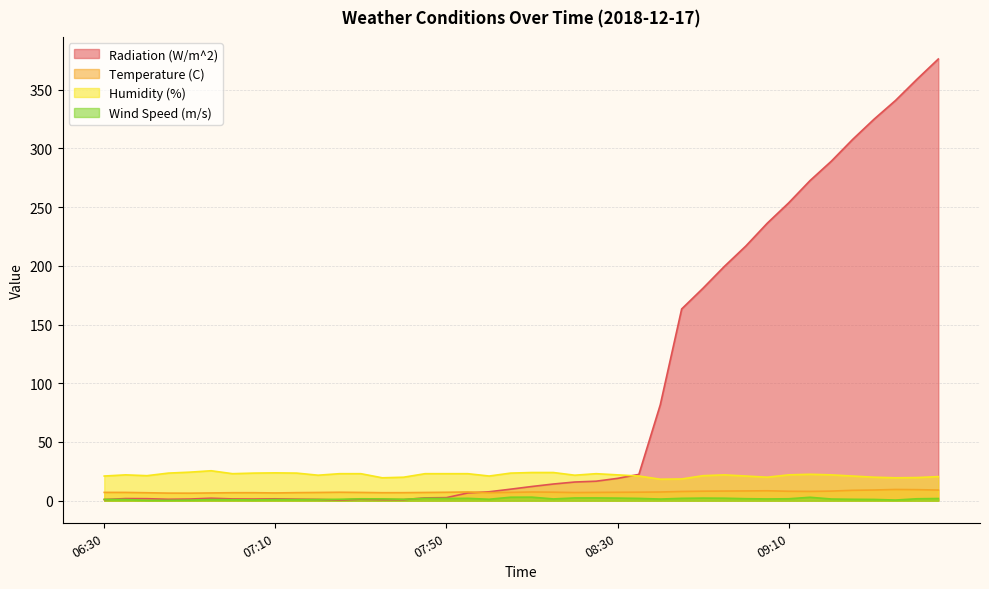

Between 06:55 and 08:40, which series saw the biggest shift?

Radiation (W/m^2)